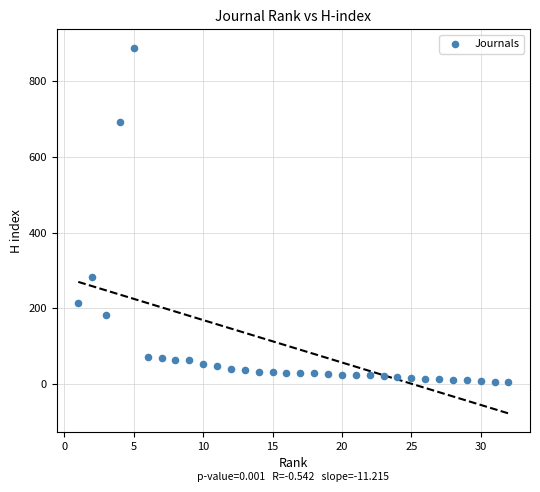

What is the range of X values (max minus min)?

31